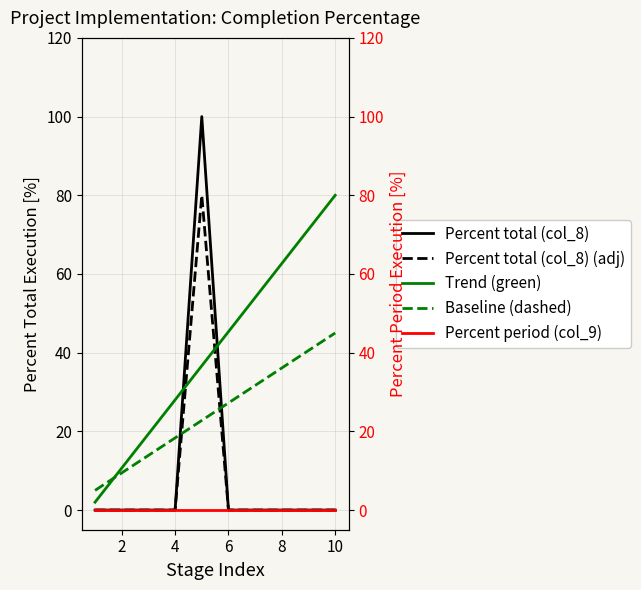

How many lines are shown in the chart?

5